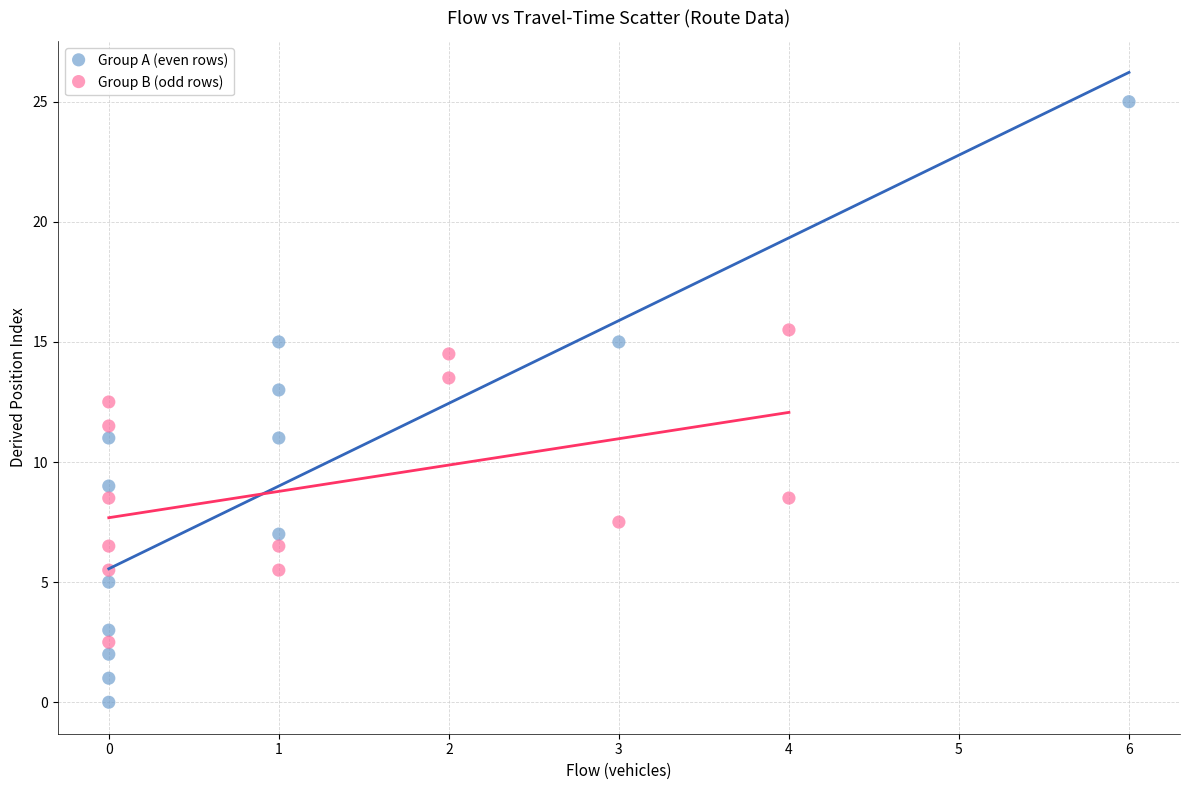

Which series contains the lowest Y value?

Group A (even rows)